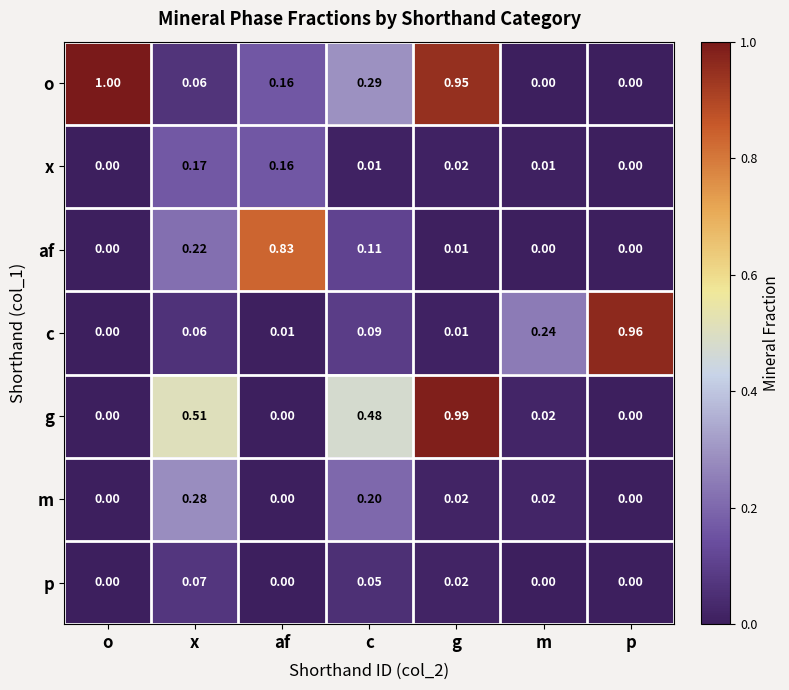

How many series are shown in this chart?

7